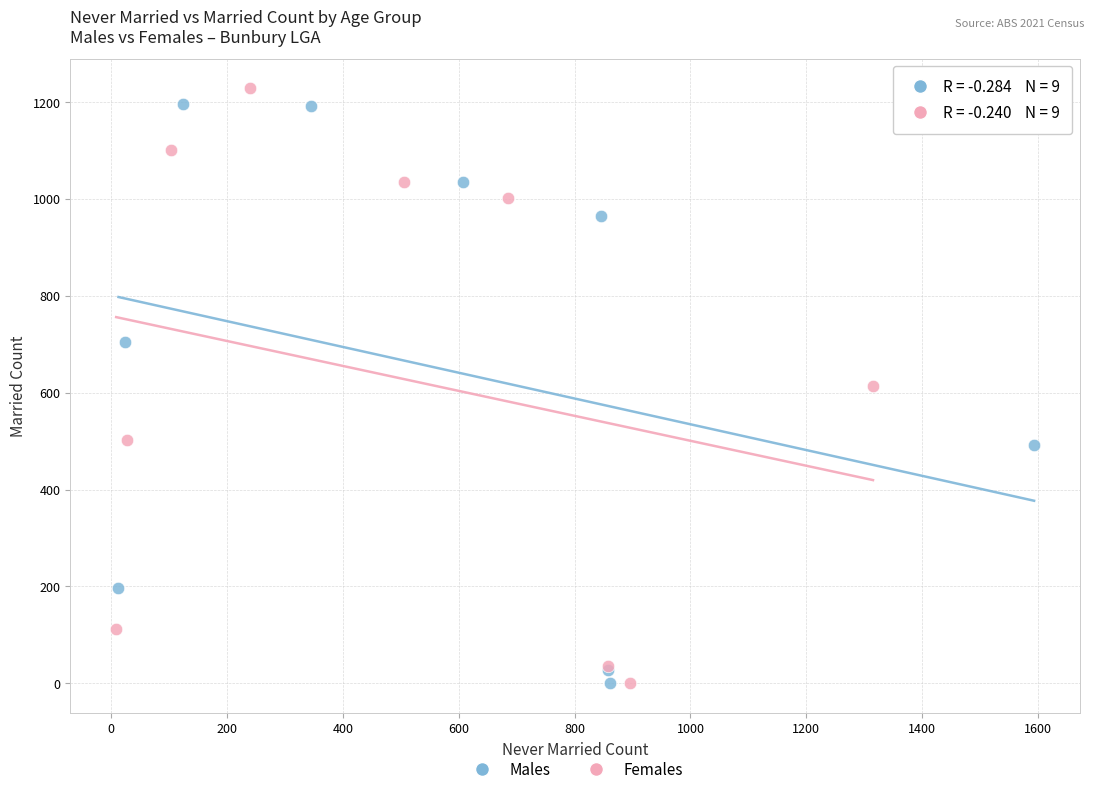

Which series has the widest spread of Y values?

Females